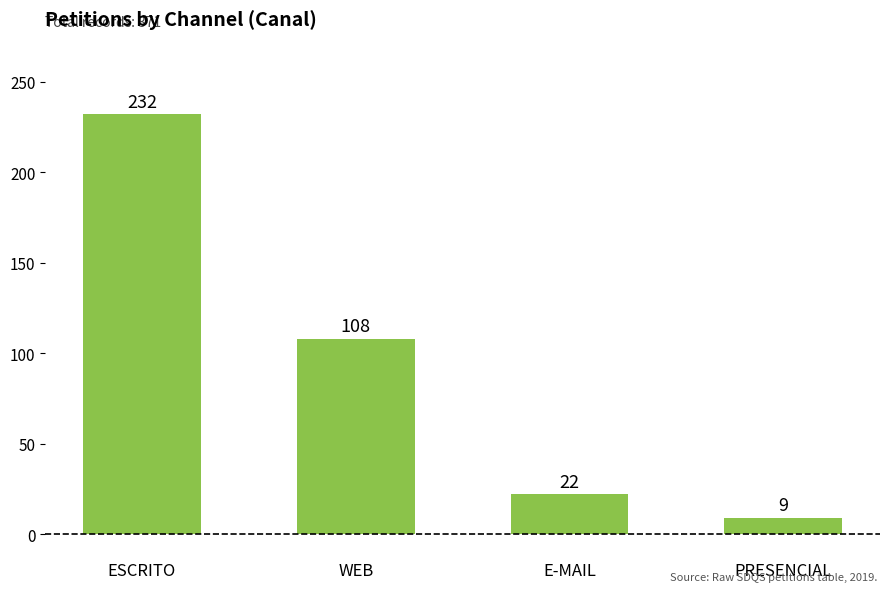

List the labels in order of value, smallest first.

PRESENCIAL, E-MAIL, WEB, ESCRITO